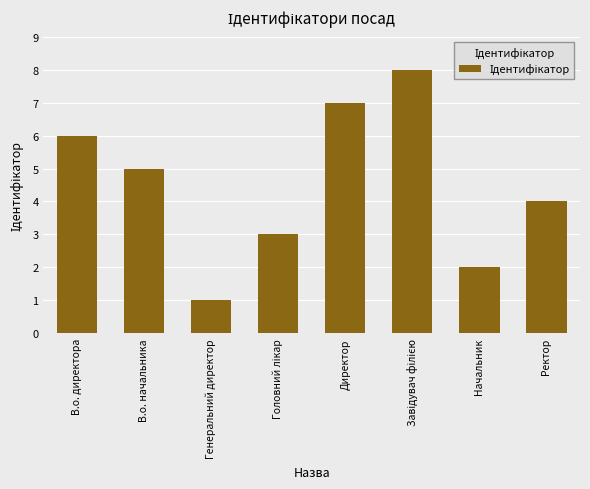

Does the chart contain stacked bars?

No